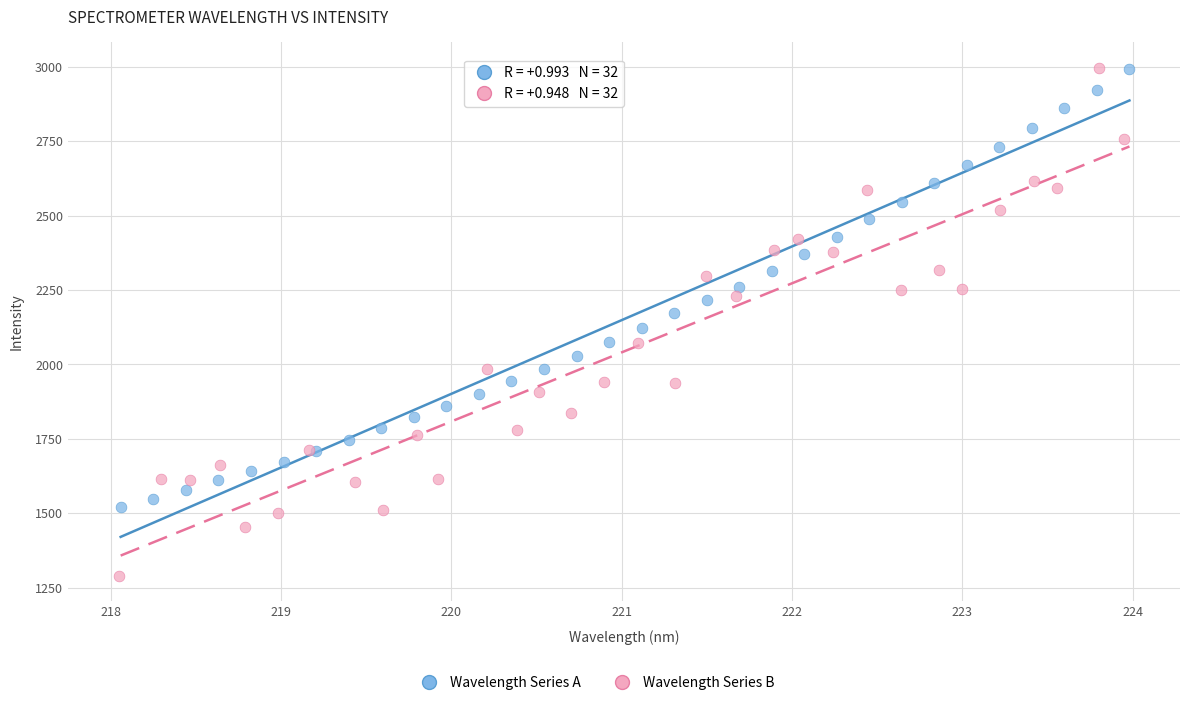

Which series contains the lowest Y value?

Wavelength Series B